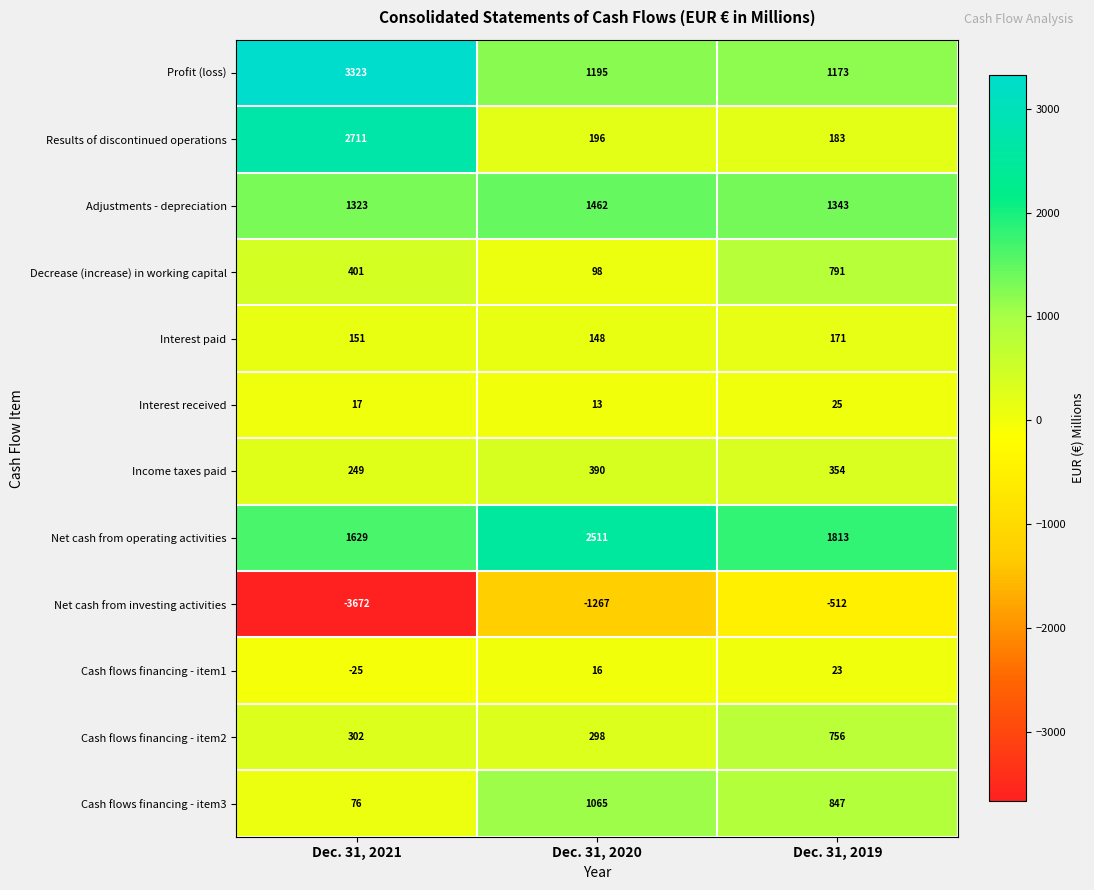

At how many categories does at least one series exceed 2098?

2